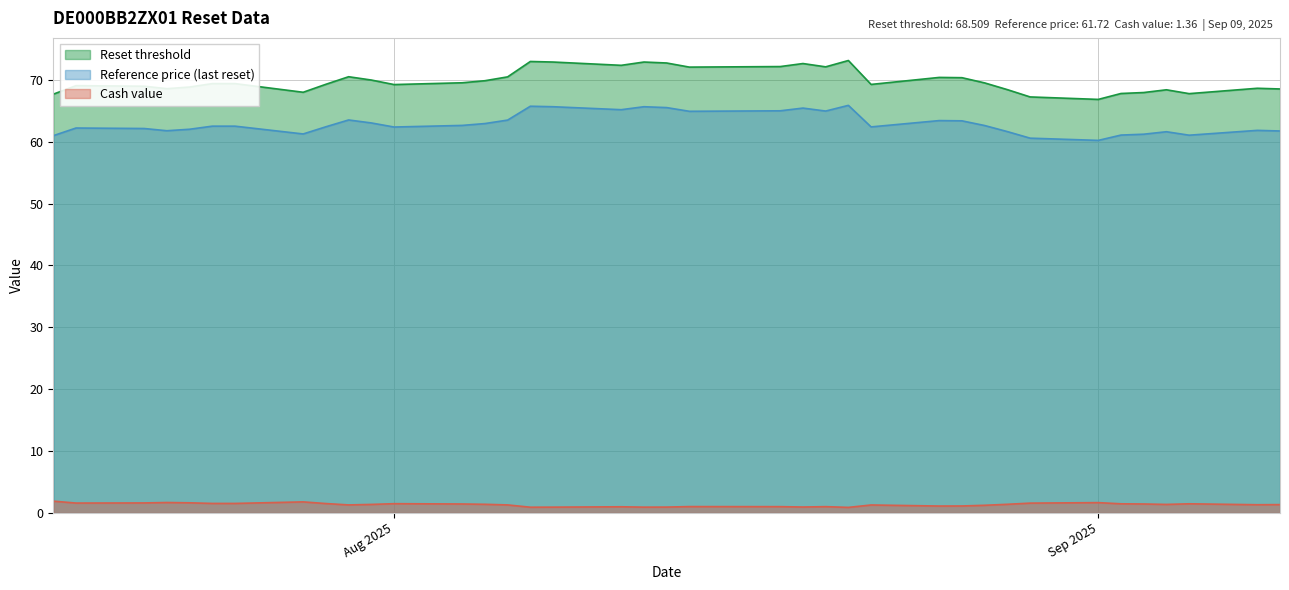

Between 33 and 38, which series saw the biggest shift?

Reset threshold